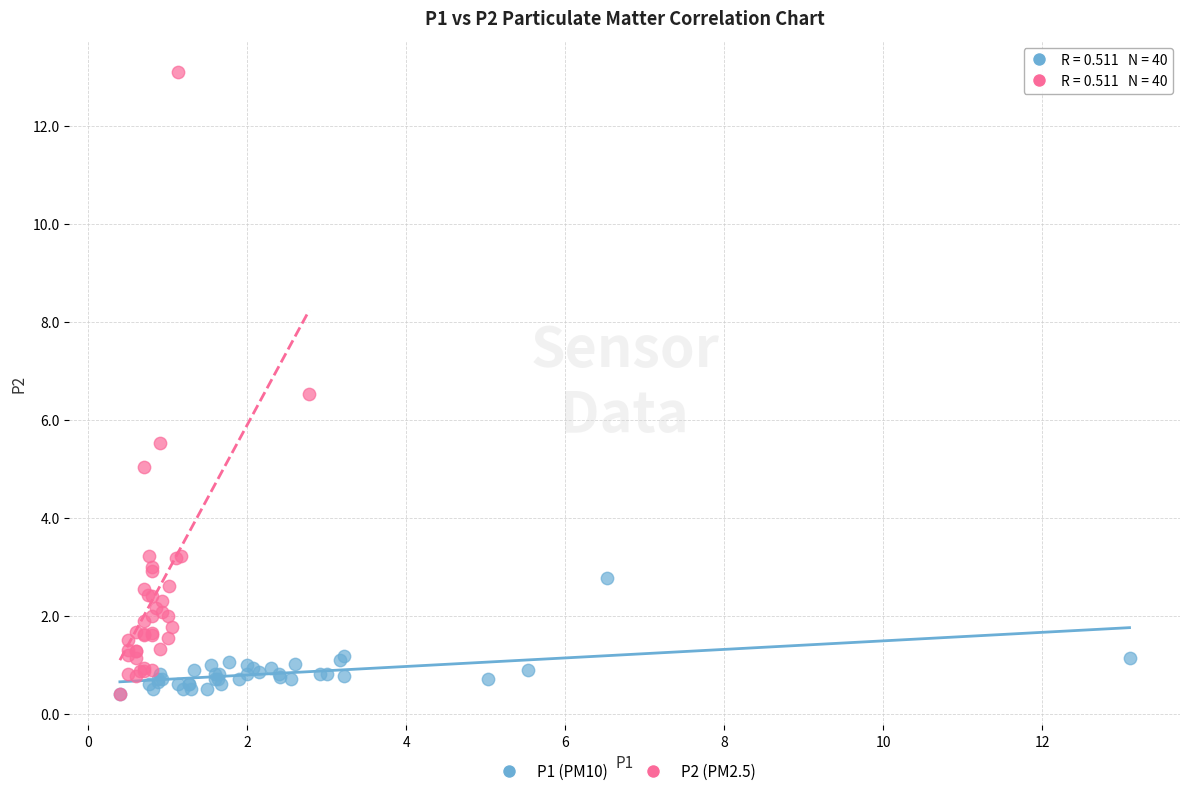

Which series contains the highest Y value?

P2 (PM2.5)